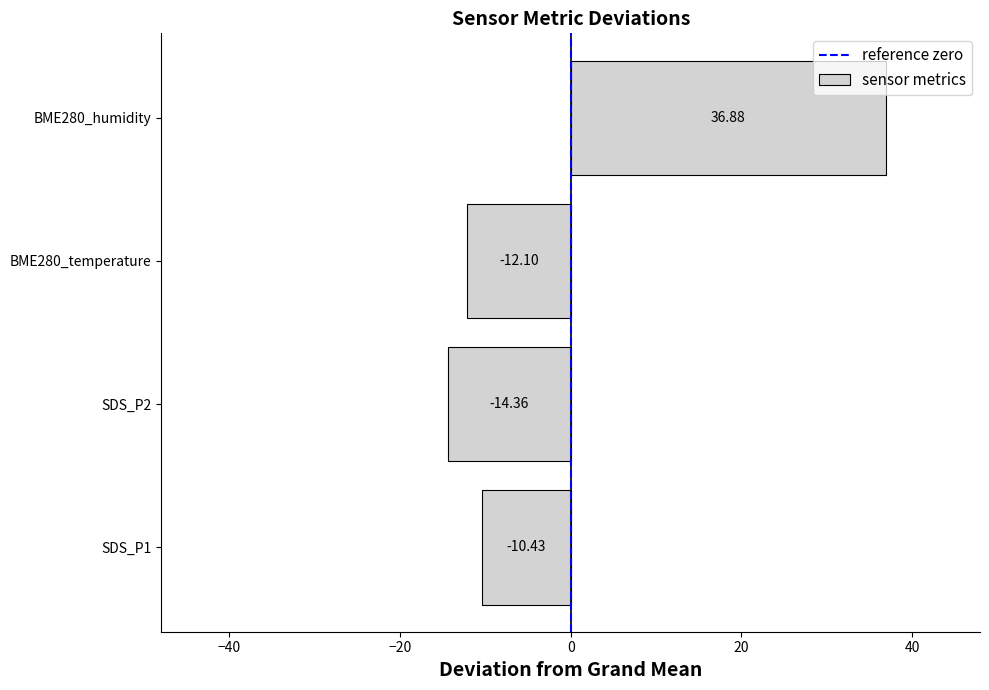

Rank the categories by value from lowest to highest.

SDS_P2, BME280_temperature, SDS_P1, BME280_humidity